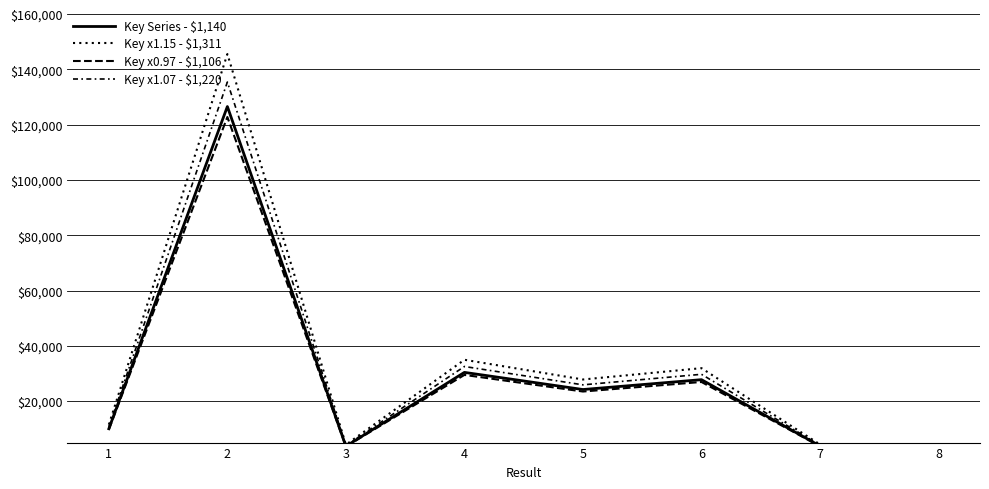

Reading right to left, extract all data points from this chart.

Key Series - $1,140: 1139.7	3769.1	27754.6	24189.7	30390.4	3677.5	126542.9	10000.0
Key x1.15 - $1,311: 1310.7	4334.5	31917.7	27818.1	34949.0	4229.2	145524.3	11500.0
Key x0.97 - $1,106: 1105.6	3656.0	26921.9	23464.0	29478.7	3567.2	122746.6	9700.0
Key x1.07 - $1,220: 1219.5	4033.0	29697.4	25882.9	32517.7	3934.9	135400.9	10700.0